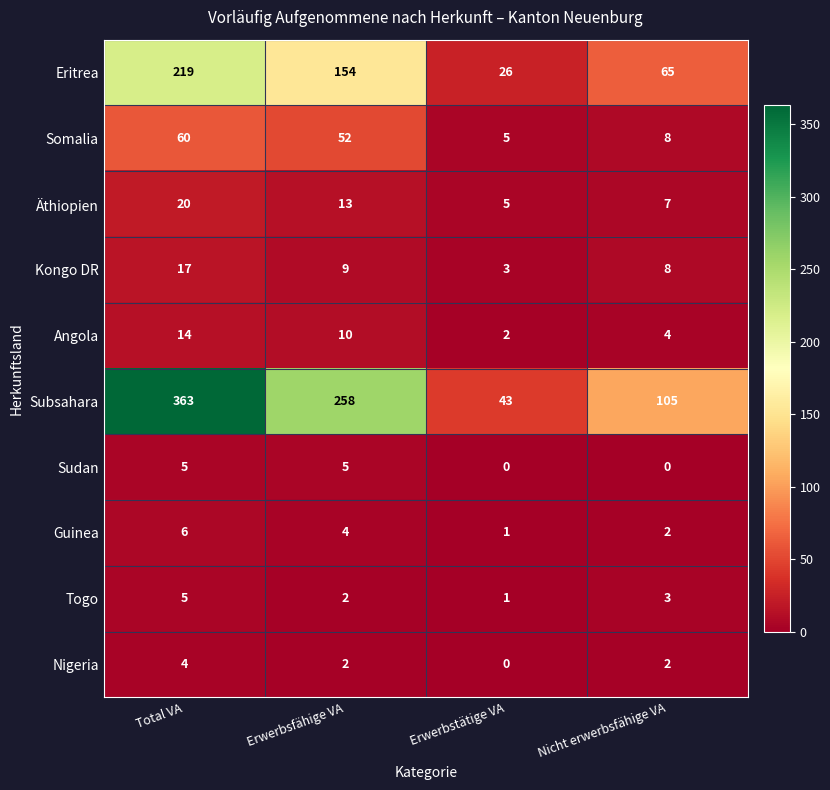

What is the spread (max minus min) of values at Erwerbstätige VA?

43